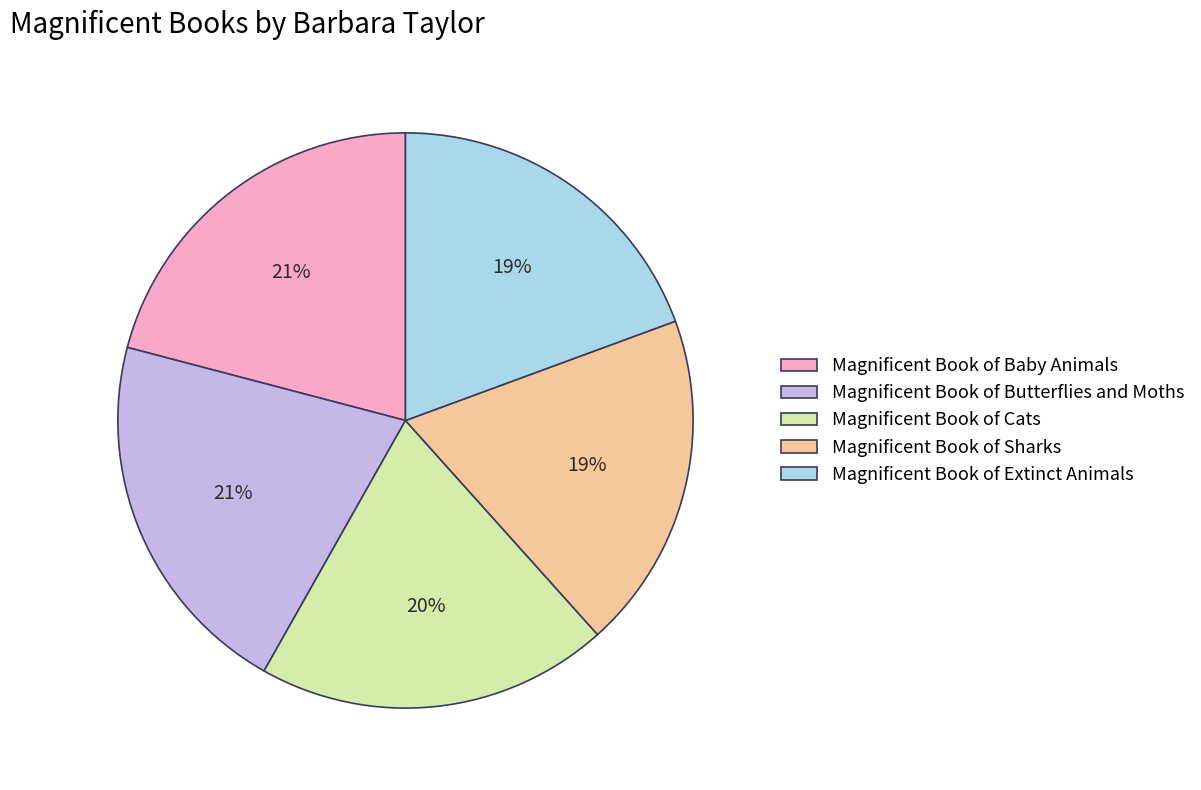

How many slices are in this pie chart?

5